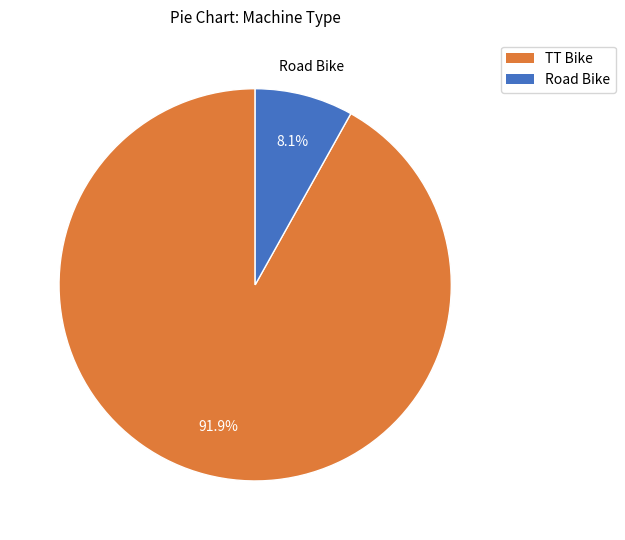

Which slice is the smallest?

Road Bike